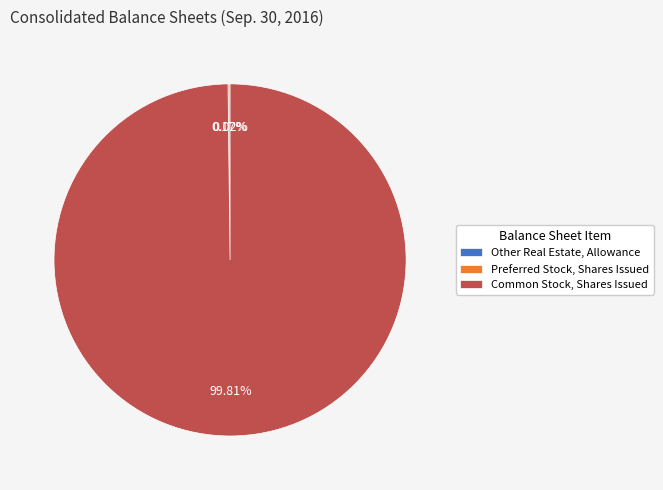

Is there any slice that represents more than half of the pie?

Yes